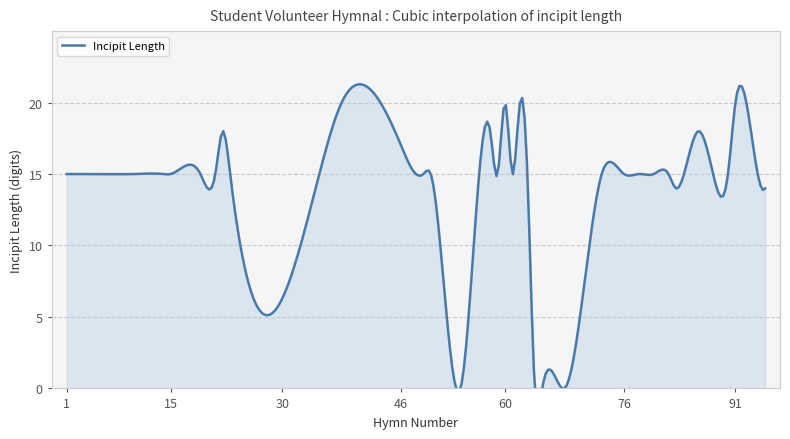

Between 73 and 61, which is larger?

73